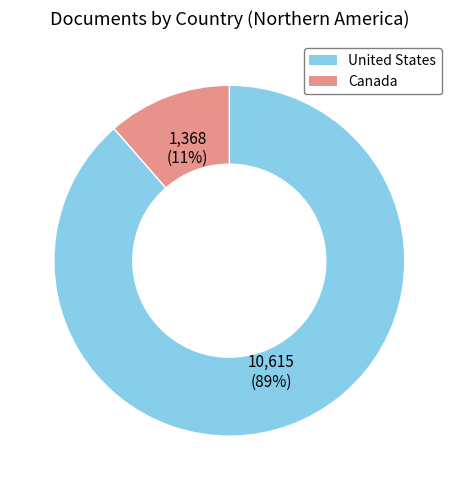

Is there a majority slice in this chart?

Yes